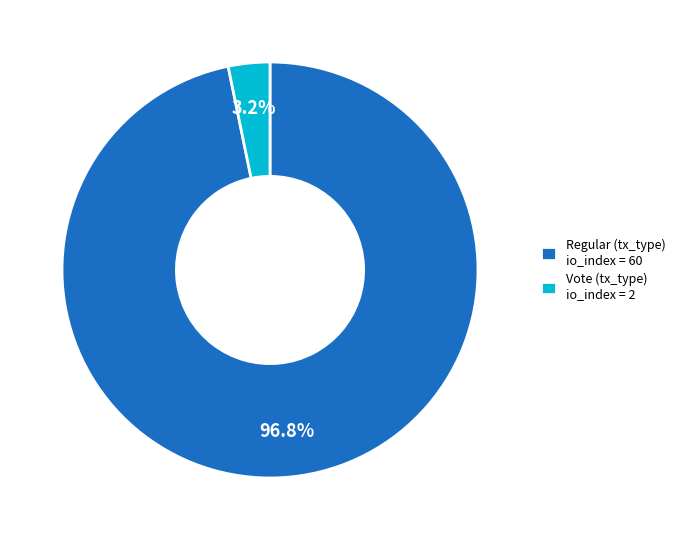

Which category has the smallest portion of the pie?

Vote (tx_type) io_index = 2